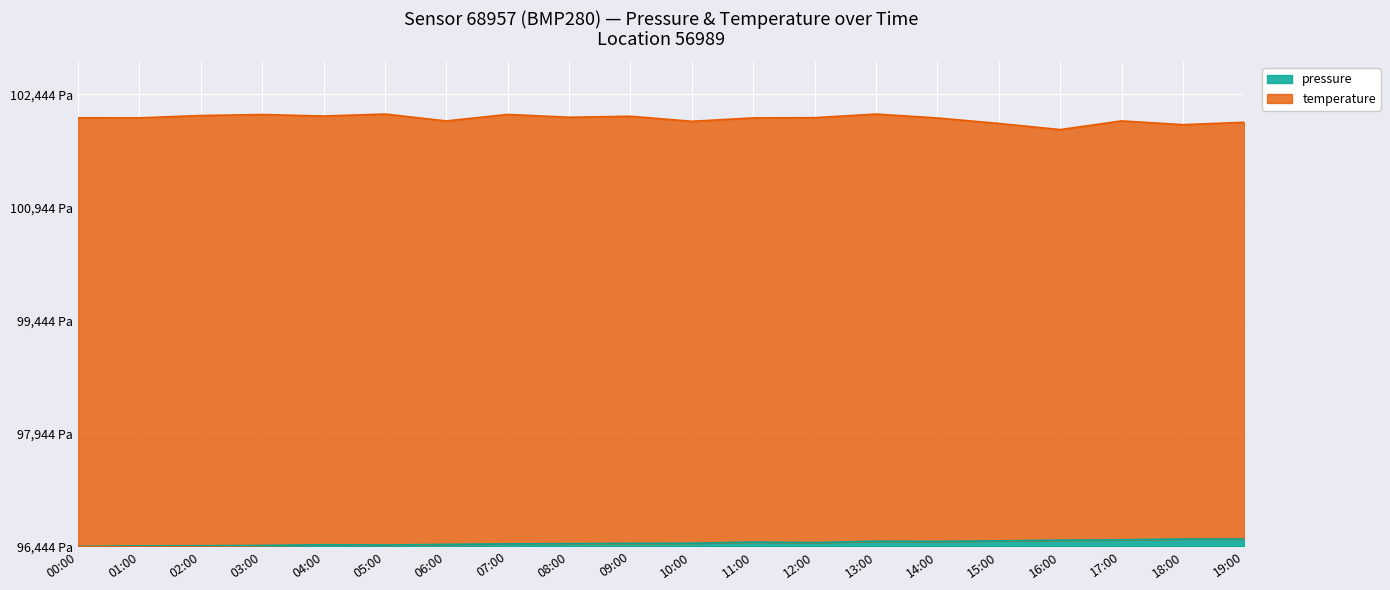

Reading left to right, extract all data points from this chart.

00:00=0.0	01:00=8.8	02:00=10.1	03:00=13.5	04:00=23.4	05:00=19.4	06:00=28.2	07:00=34.6	08:00=37.0	09:00=40.4	10:00=43.4	11:00=58.4	12:00=51.4	13:00=69.8	14:00=67.2	15:00=74.9	16:00=83.4	17:00=88.4	18:00=98.9	19:00=100.1